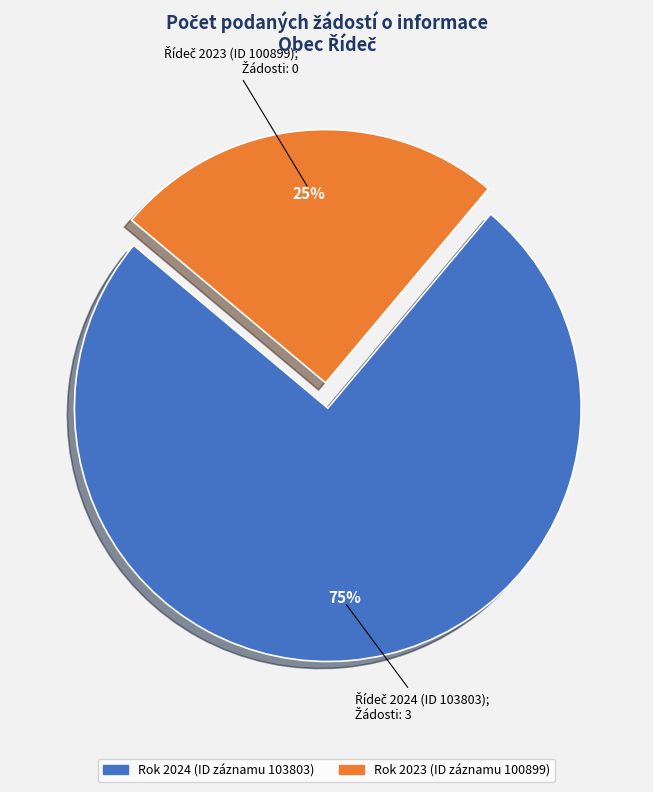

To the nearest percent, what is the difference between the largest and smallest slice percentages?

50%